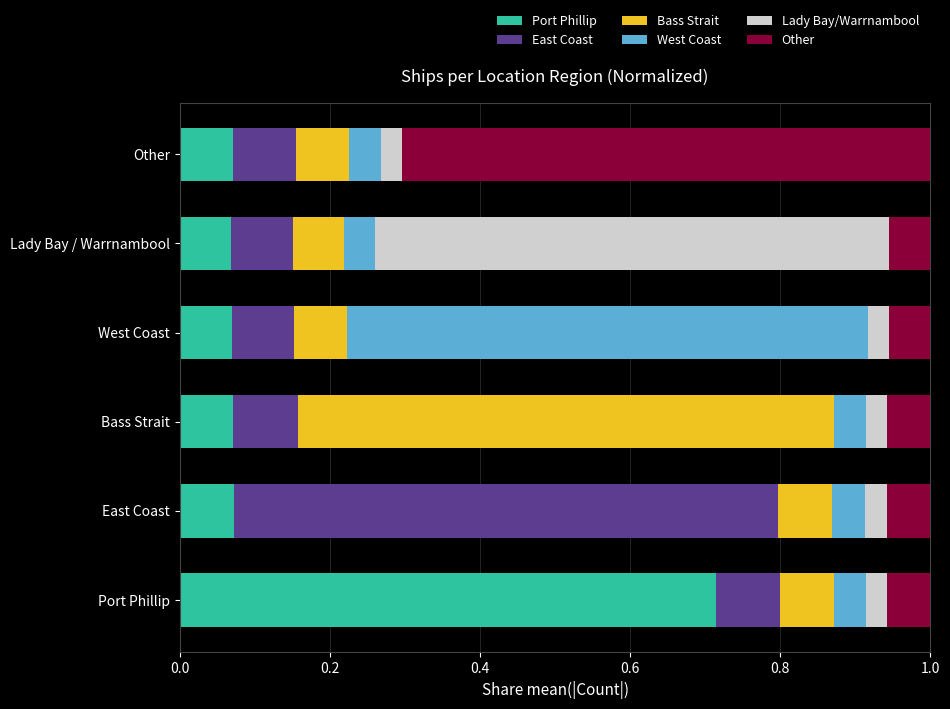

What is the total value across all series at Port Phillip?

1.0